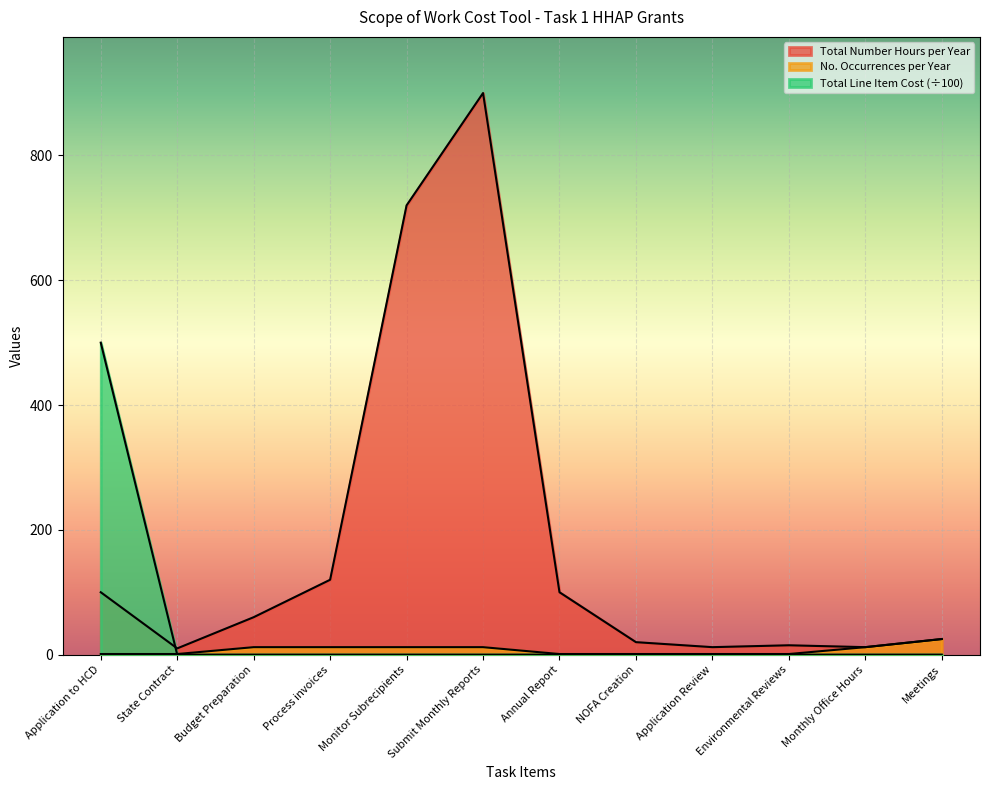

What is the total value across all series at State Contract?

11